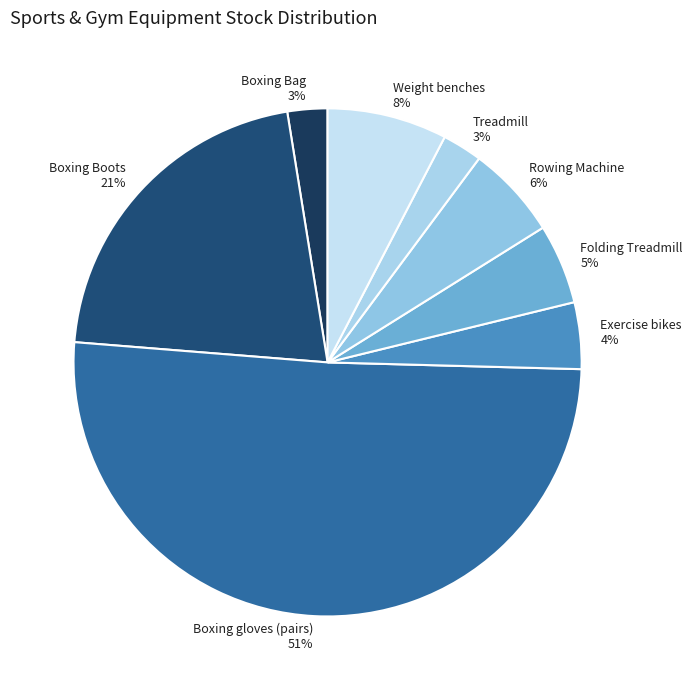

Count the number of slices in the pie.

8